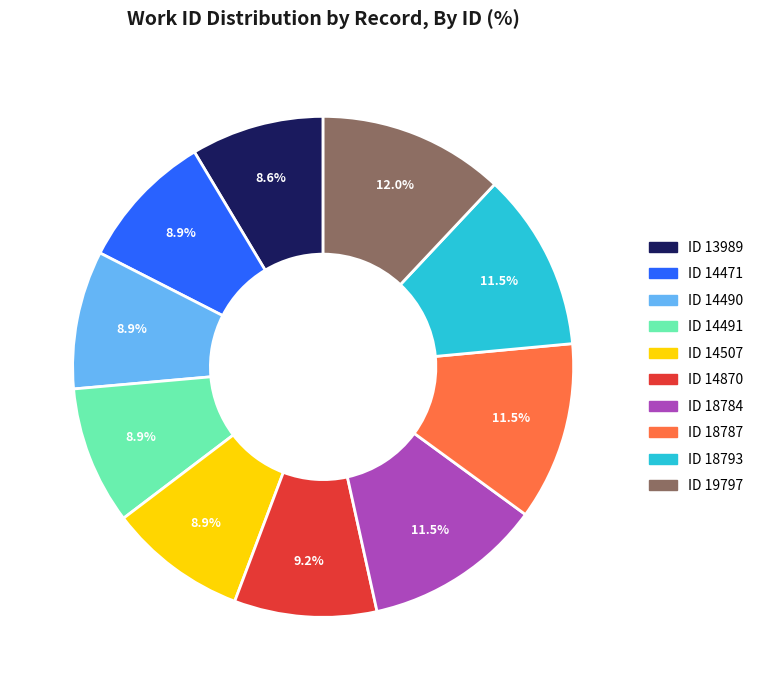

How many segments does this pie chart have?

10